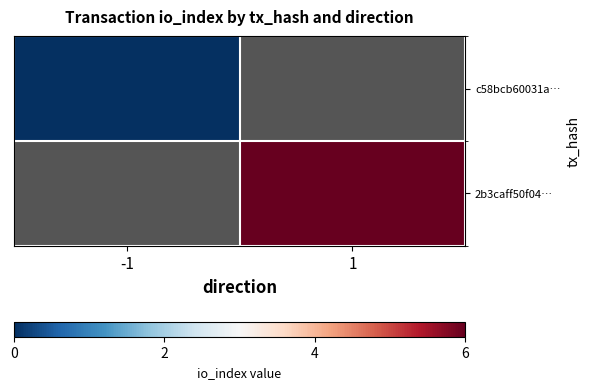

The value of c58bcb60031a… at -1 is 0.0. True or false?

True